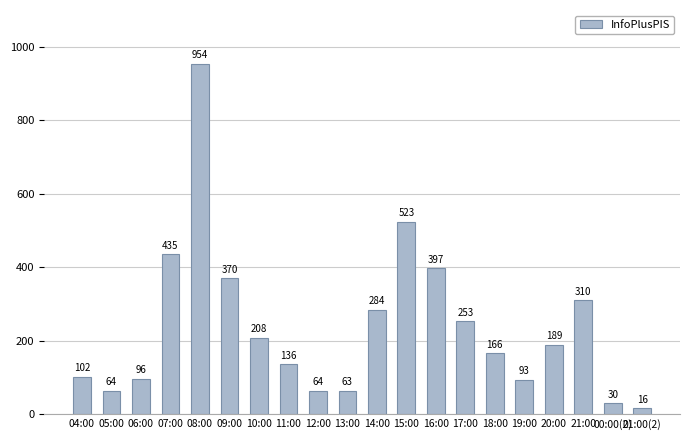

Reading right to left, transcribe all the data shown in this chart.

16	30	310	189	93	166	253	397	523	284	63	64	136	208	370	954	435	96	64	102